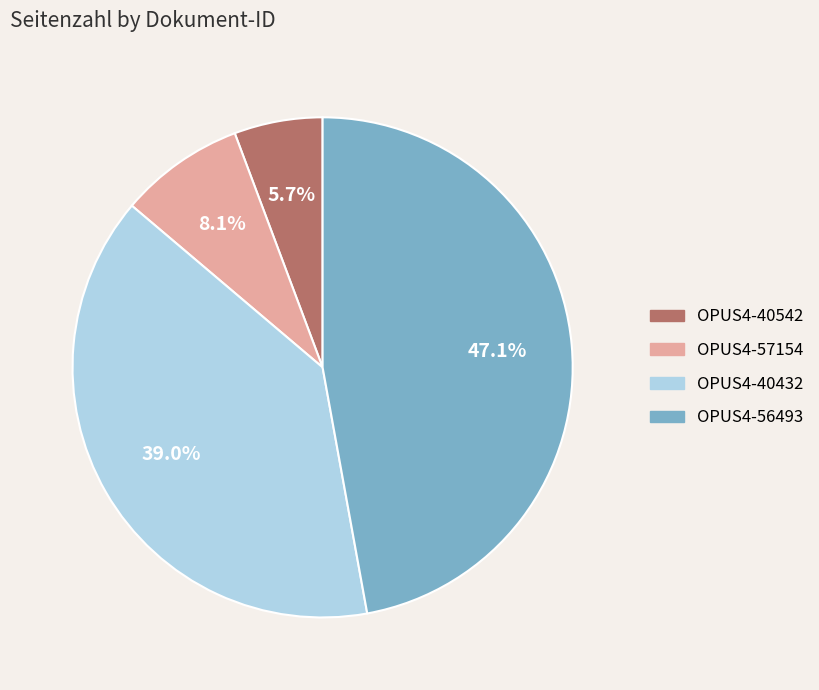

The OPUS4-57154 slice represents 8% of the pie. True or false?

True